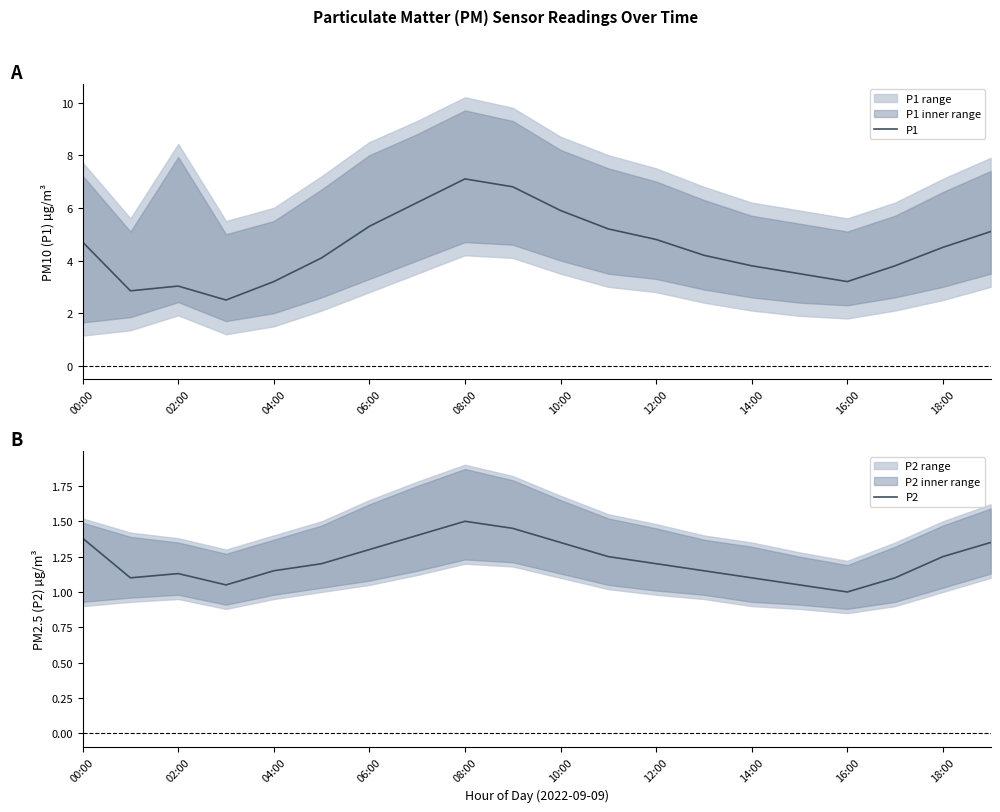

True or false: P1 and P2 cross at least once.

False